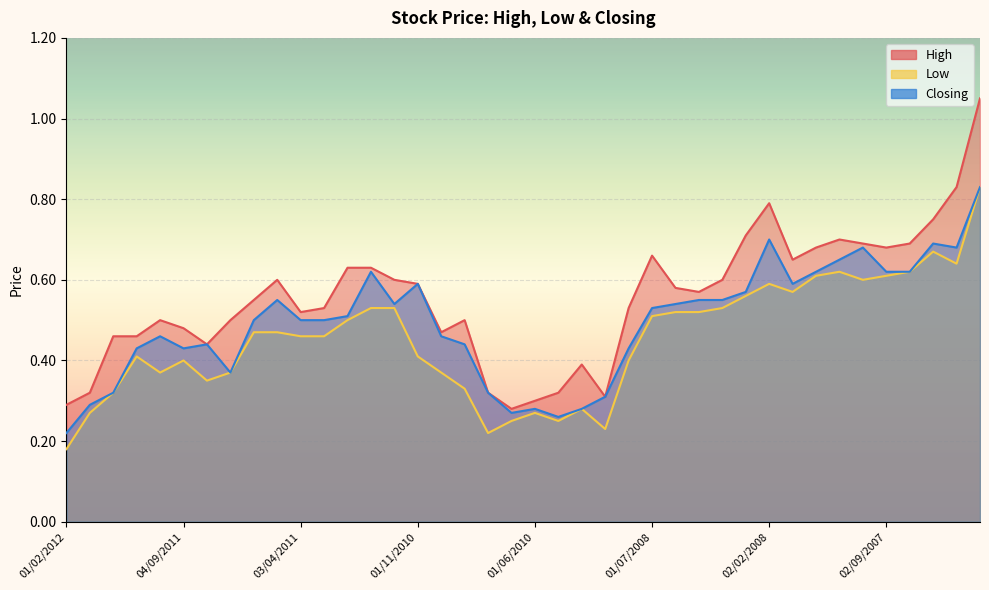

What is the greatest value displayed?

1.1